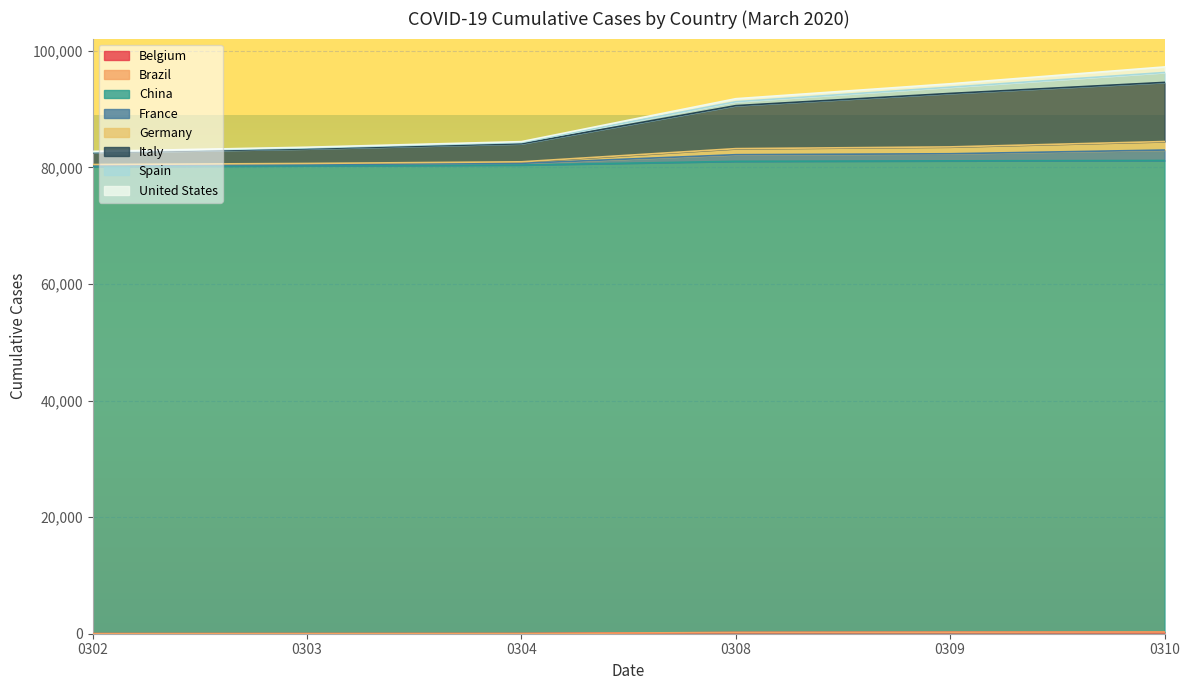

True or false: Germany and France cross at least once.

False